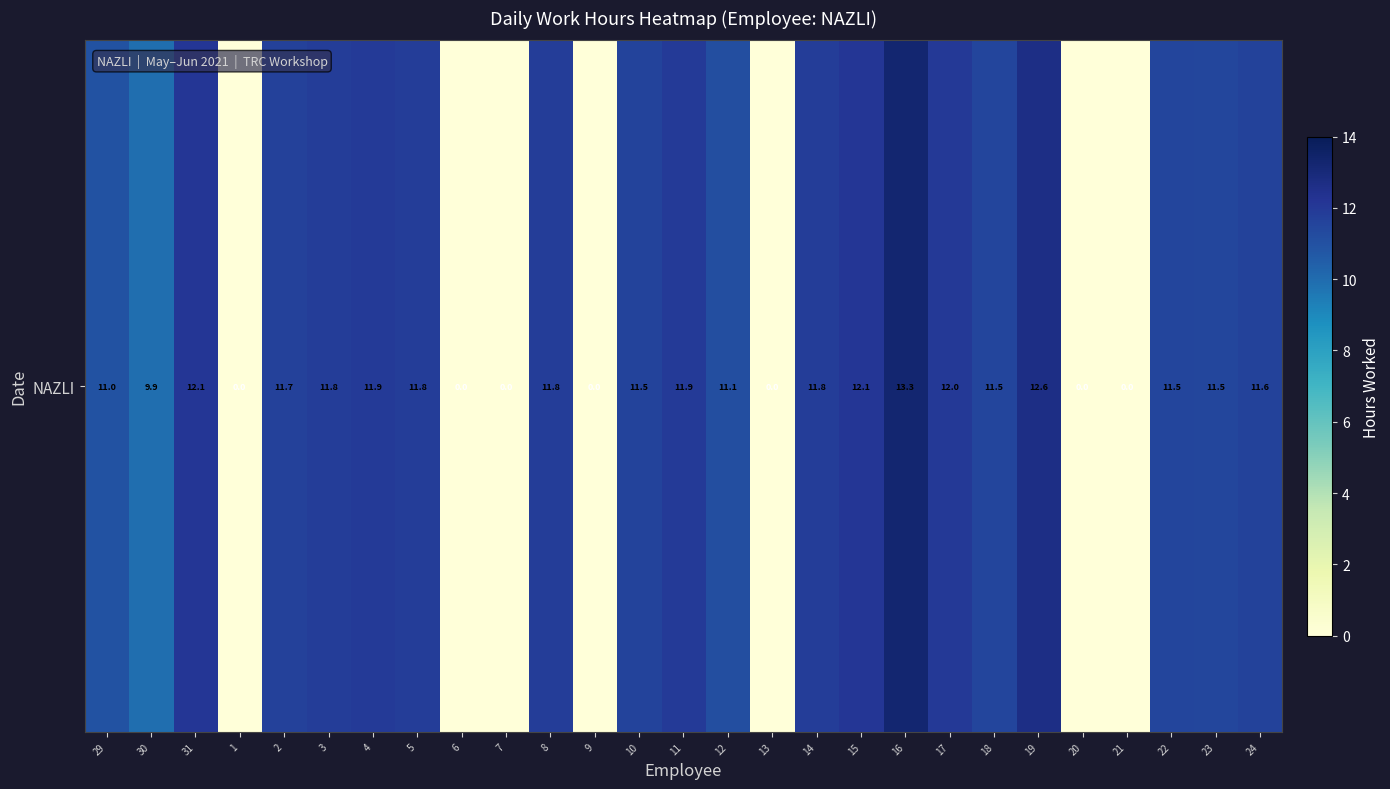

Reading right to left, what are all the values shown in this chart?

11.6	11.5	11.5	0.0	0.0	12.6	11.5	12.0	13.3	12.1	11.8	0.0	11.1	11.9	11.5	0.0	11.8	0.0	0.0	11.8	11.9	11.8	11.7	0.0	12.1	9.9	11.0